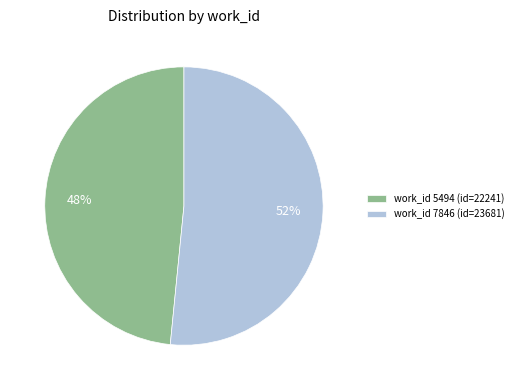

Do work_id 5494 (id=22241) and work_id 7846 (id=23681) together represent more than half of the pie?

Yes